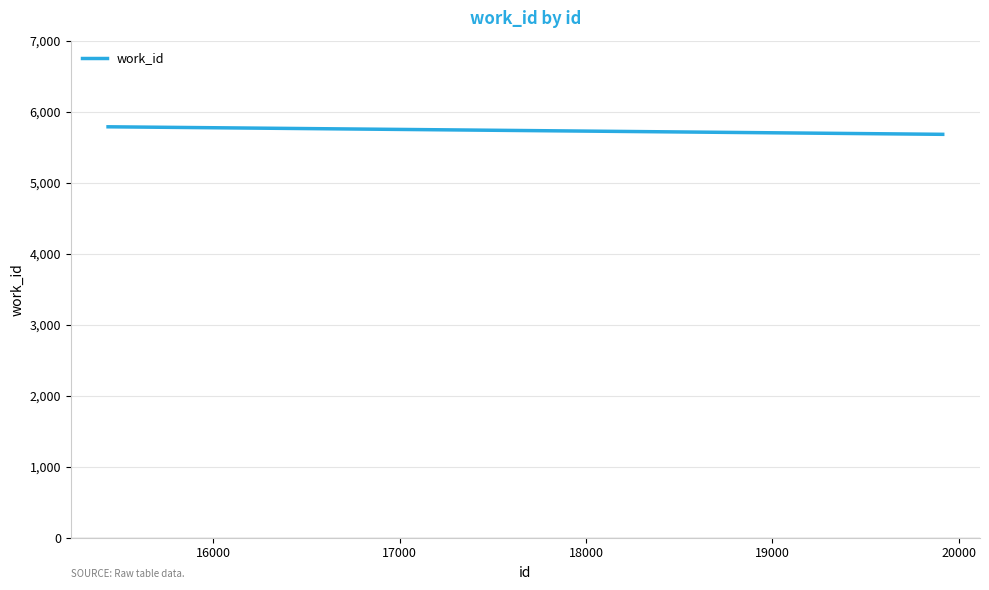

What is the maximum value shown in the chart?

5787